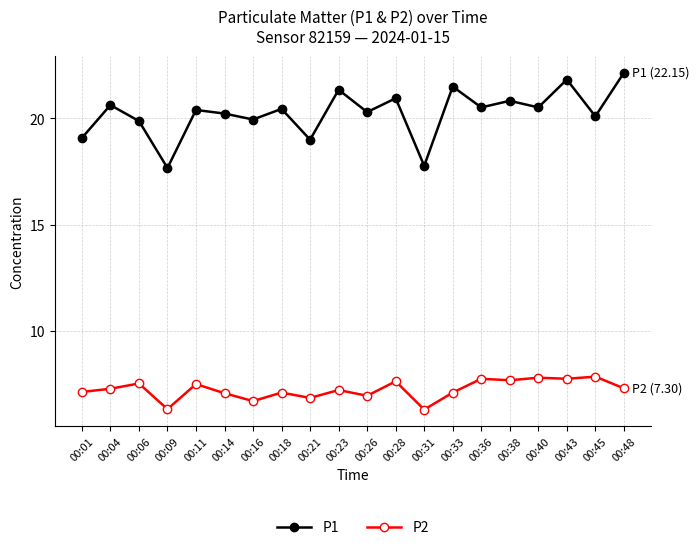

Which series has the largest total across all categories?

P1